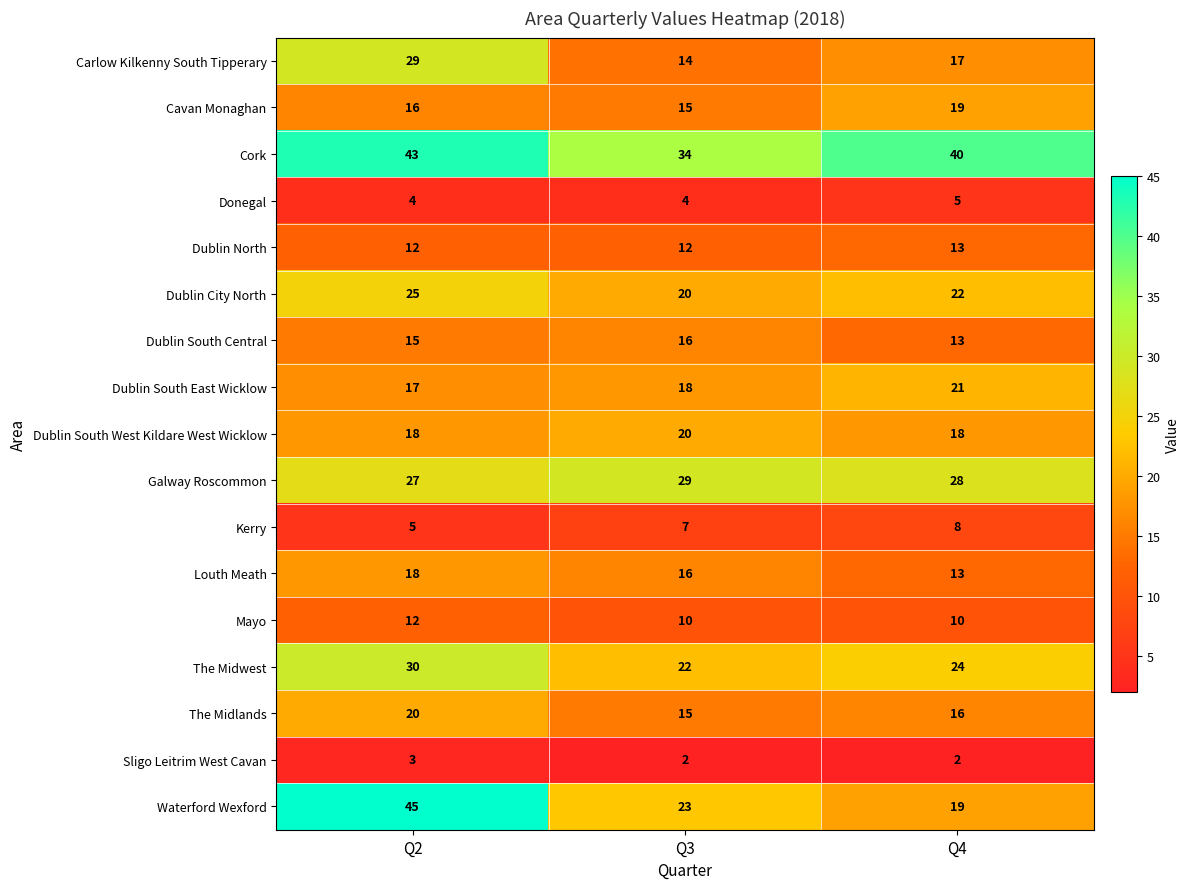

At which label does Louth Meath first exceed 16?

Q2